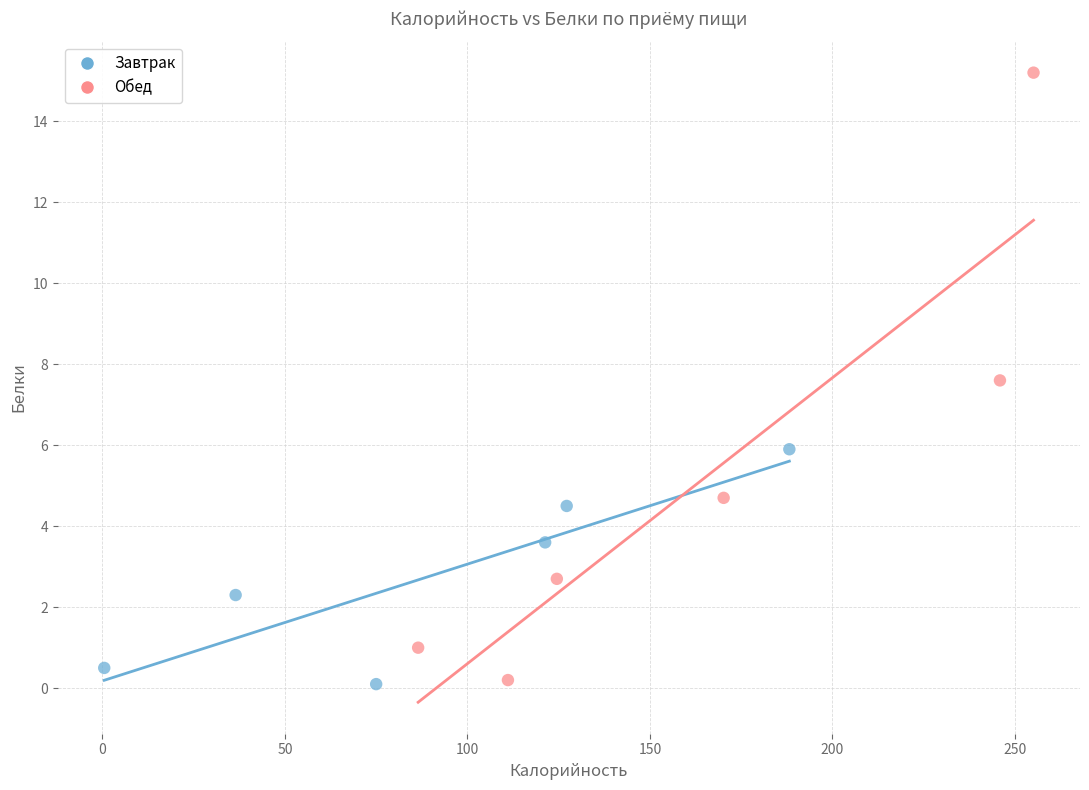

Which series has the largest Y range (max minus min)?

Обед